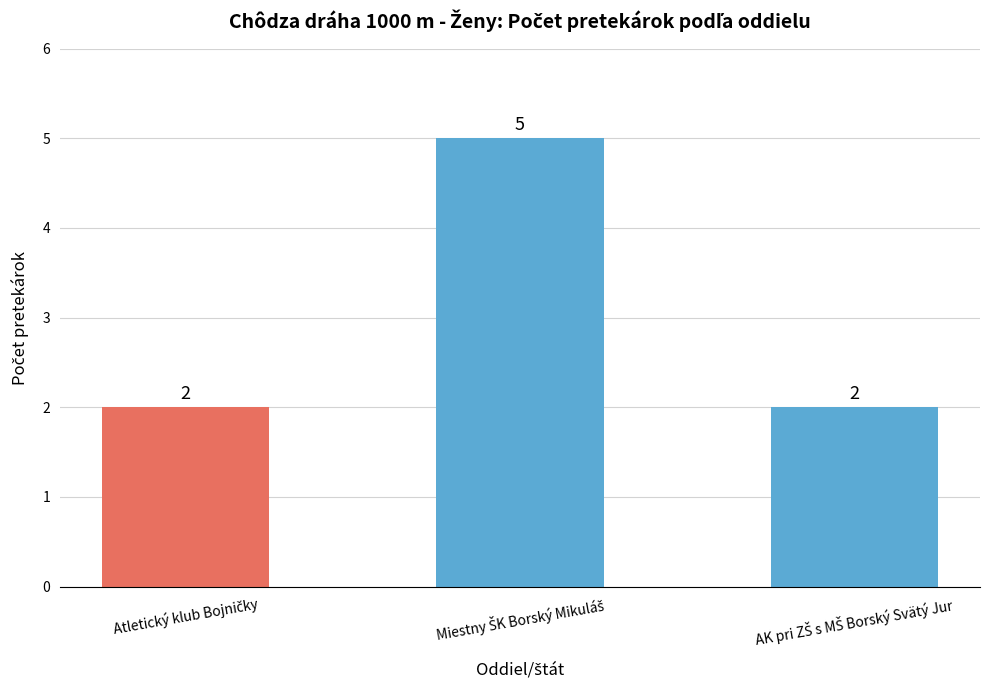

What is the value of the 1st bar from the left?

2